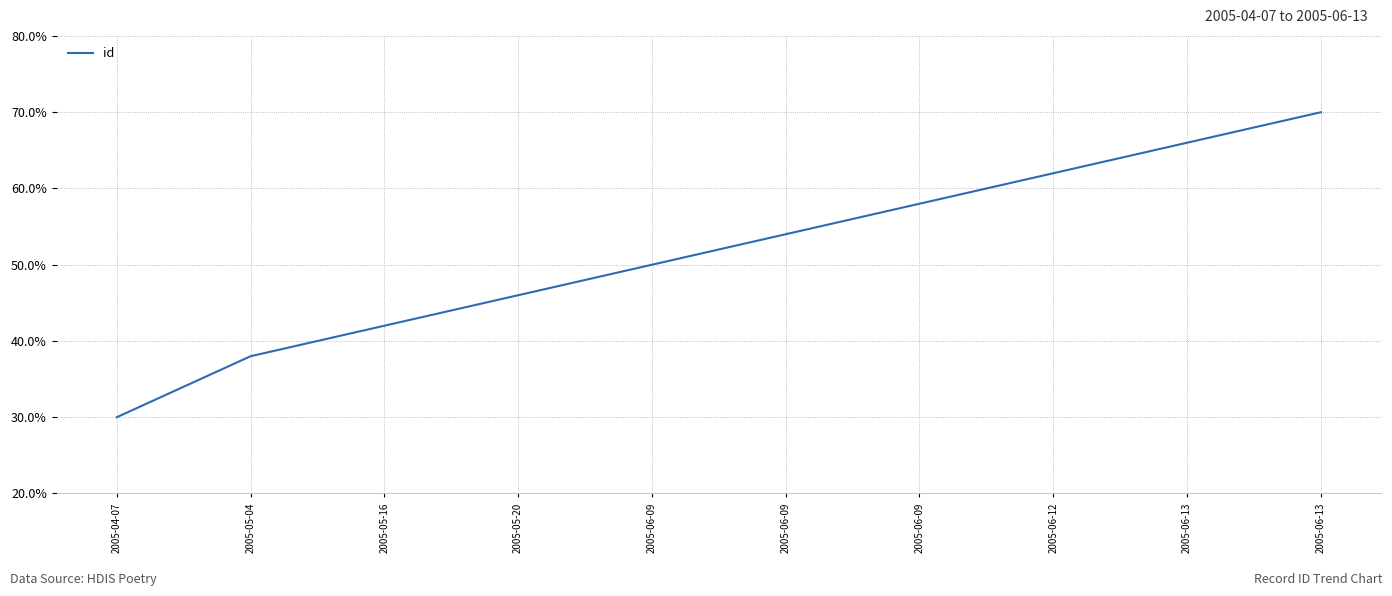

What value does the data have at 2005-05-20, to the nearest 10?

50